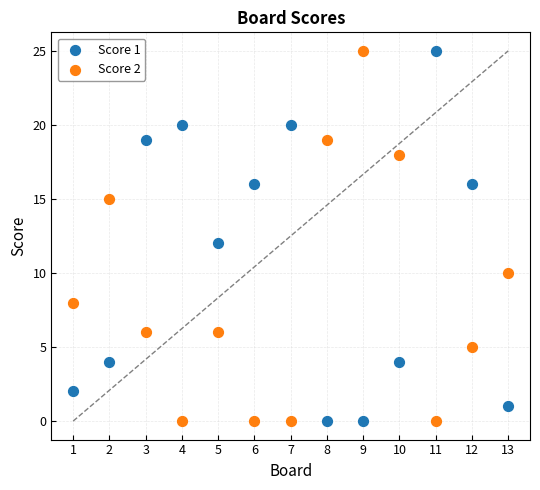

What is the X range (max minus min) for the scatter plot?

12